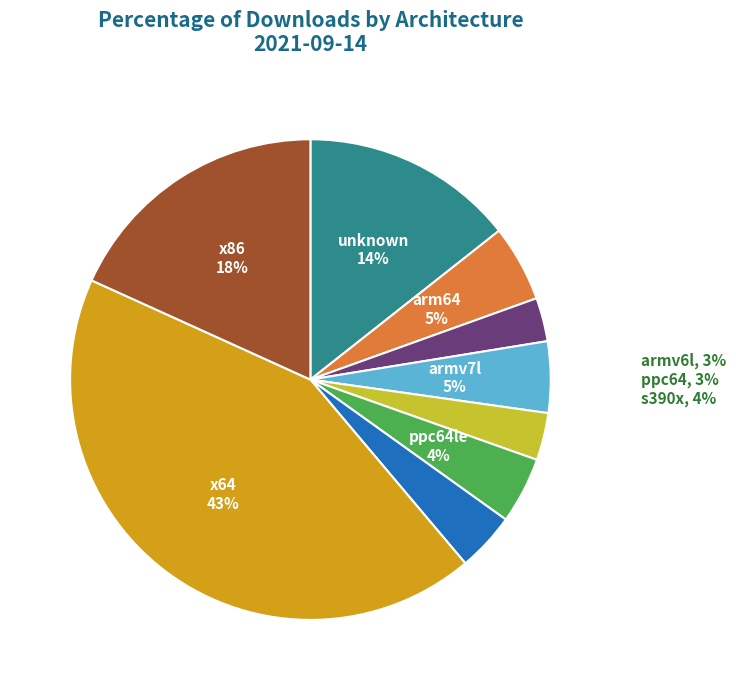

Is there a majority slice in this chart?

No